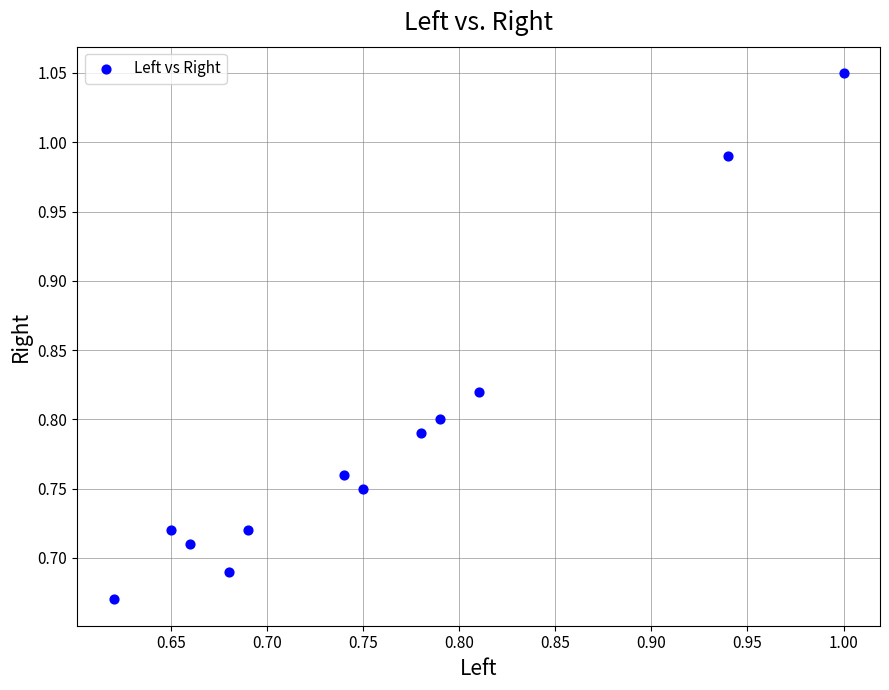

What is the range of Y values (max minus min)?

0.4